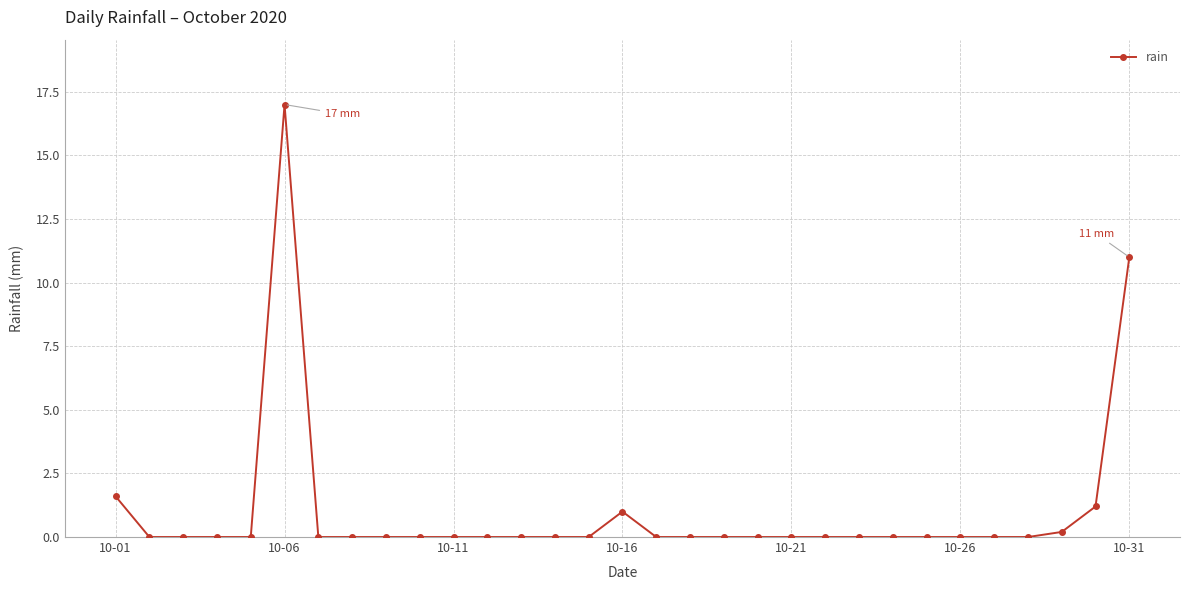

What is the sum of all values?

32.0